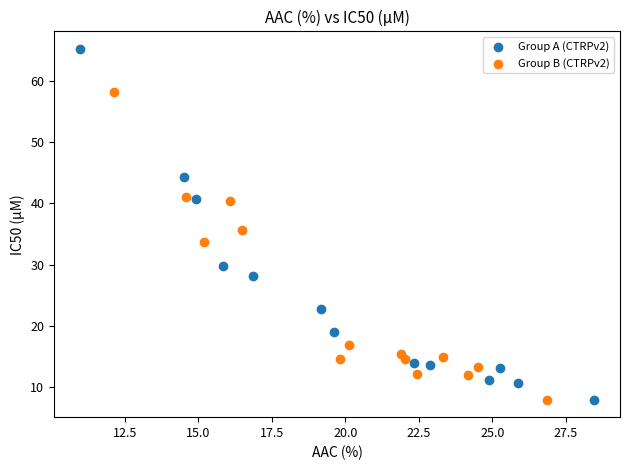

What are all the series names shown in the legend?

Group A (CTRPv2), Group B (CTRPv2)